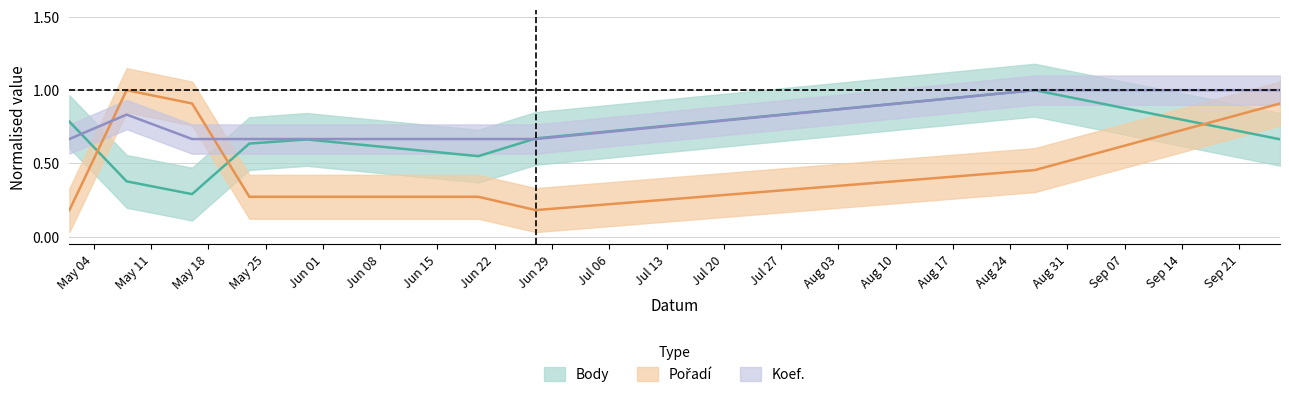

The Pořadí series shows 0.3 at 2009-06-20. True or false?

True